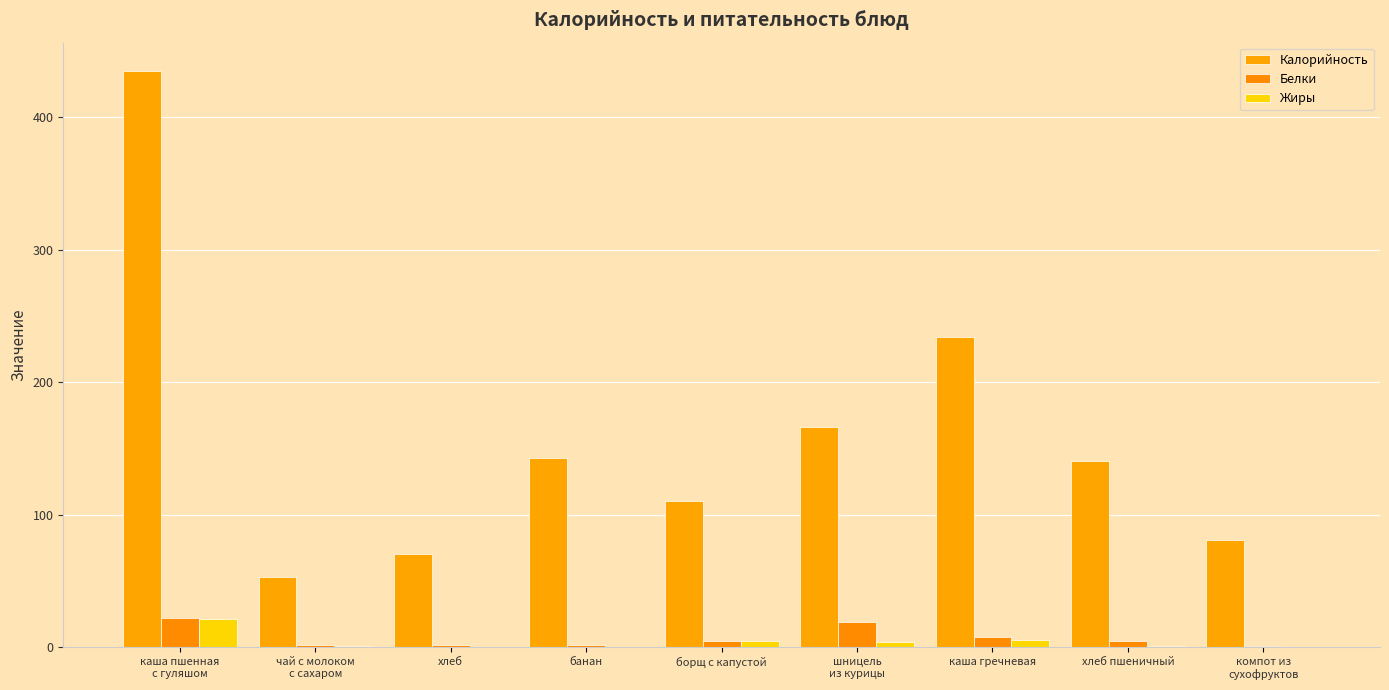

At which label is Калорийность closest to 243?

каша гречневая